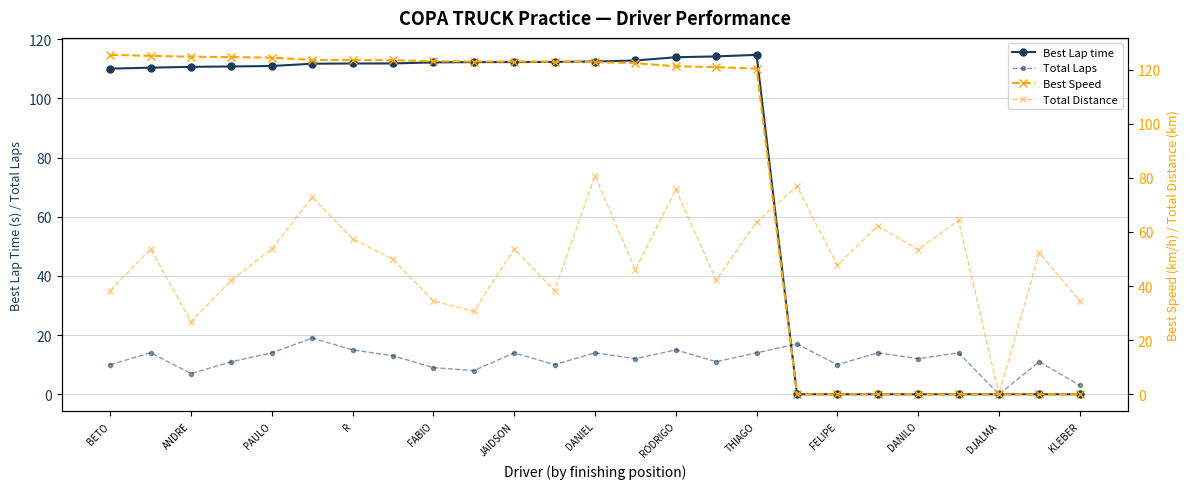

Reading left to right, extract all data points from this chart.

Best Lap time: 110.0	110.4	110.6	110.8	110.9	111.7	111.8	111.8	112.1	112.2	112.2	112.3	112.4	112.8	113.9	114.2	114.7	0.0	0.0	0.0	0.0	0.0	0.0	0.0	0.0
Total Laps: 10.0	14.0	7.0	11.0	14.0	19.0	15.0	13.0	9.0	8.0	14.0	10.0	14.0	12.0	15.0	11.0	14.0	17.0	10.0	14.0	12.0	14.0	0.0	11.0	3.0
Best Speed: 125.5	125.1	124.8	124.6	124.5	123.6	123.5	123.5	123.1	123.0	123.0	122.9	122.8	122.4	121.2	120.9	120.4	0.0	0.0	0.0	0.0	0.0	0.0	0.0	0.0
Total Distance: 38.4	53.7	26.8	42.2	53.7	72.9	57.5	49.9	34.5	30.7	53.7	38.4	80.8	46.0	75.7	42.2	63.7	76.8	47.7	62.3	53.5	64.3	0.0	52.3	34.5